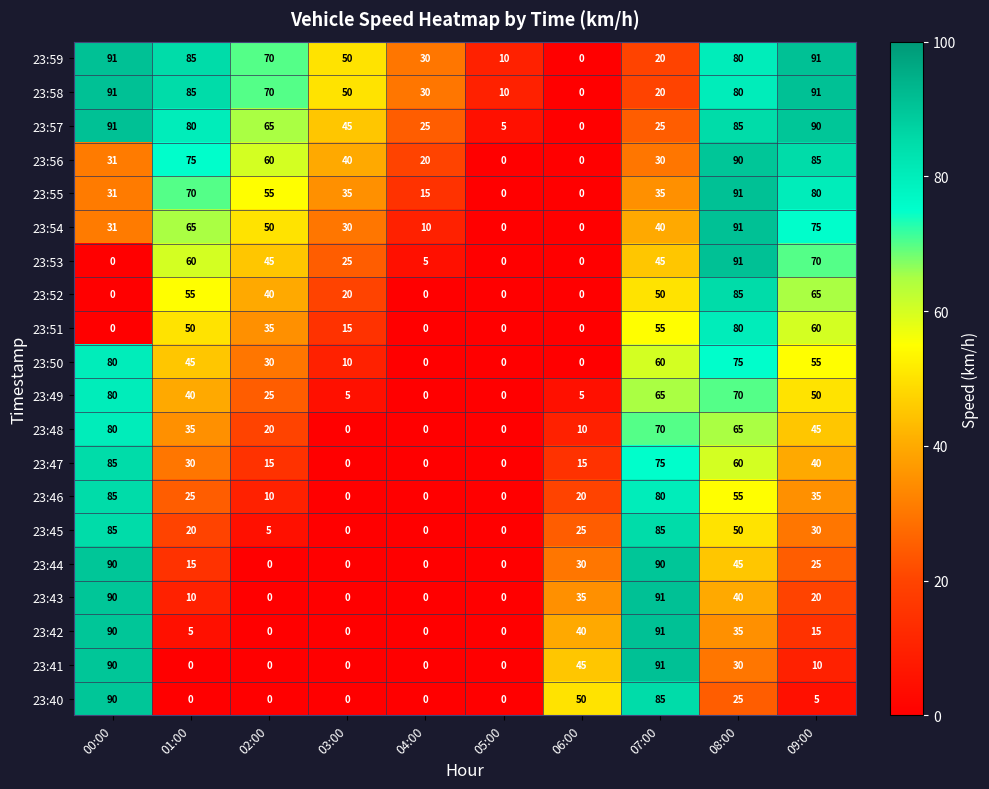

What is the maximum value shown in the chart?

91